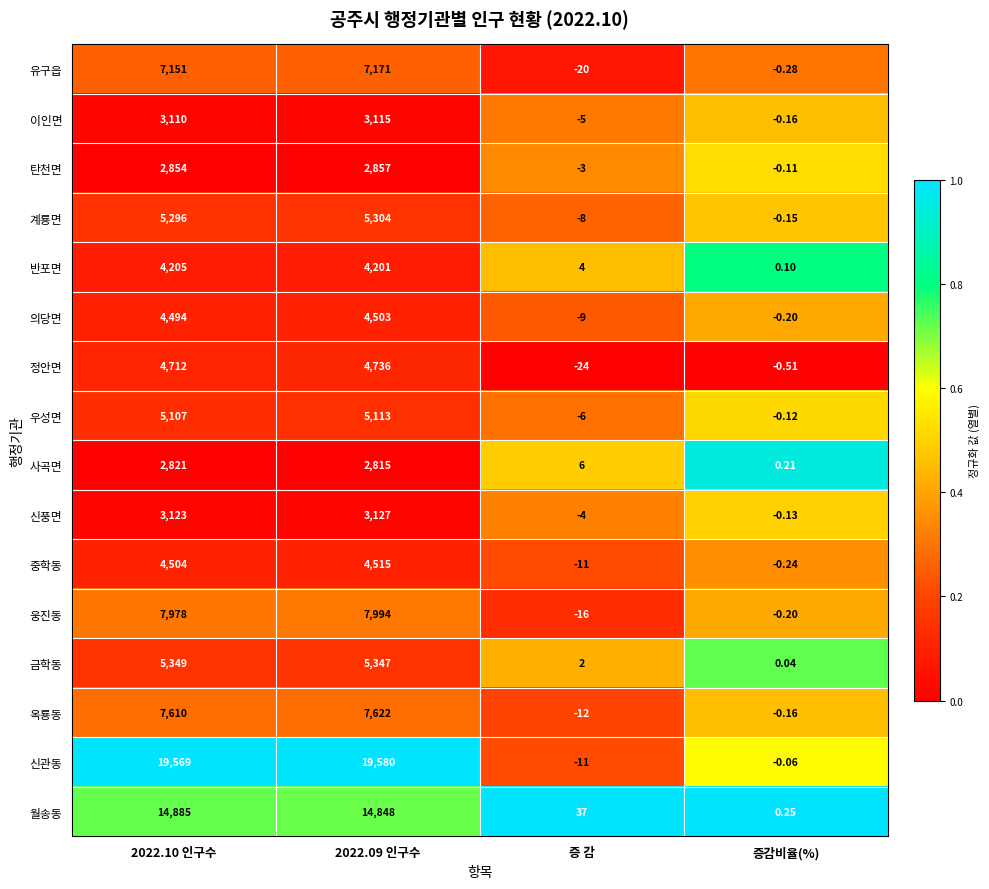

List the series in order of their peak value, lowest first.

사곡면, 탄천면, 이인면, 신풍면, 반포면, 의당면, 중학동, 정안면, 우성면, 계룡면, 금학동, 유구읍, 옥룡동, 웅진동, 월송동, 신관동